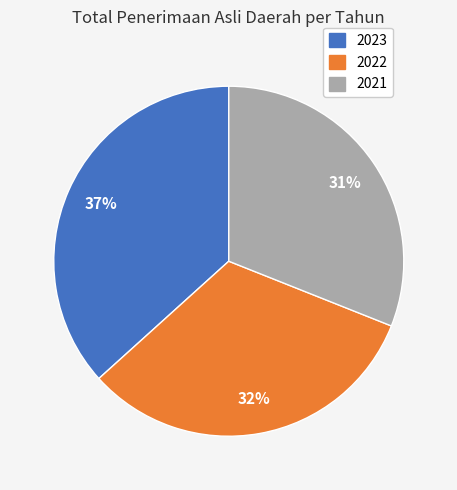

What percentage is the 2021 slice, to the nearest percent?

31%